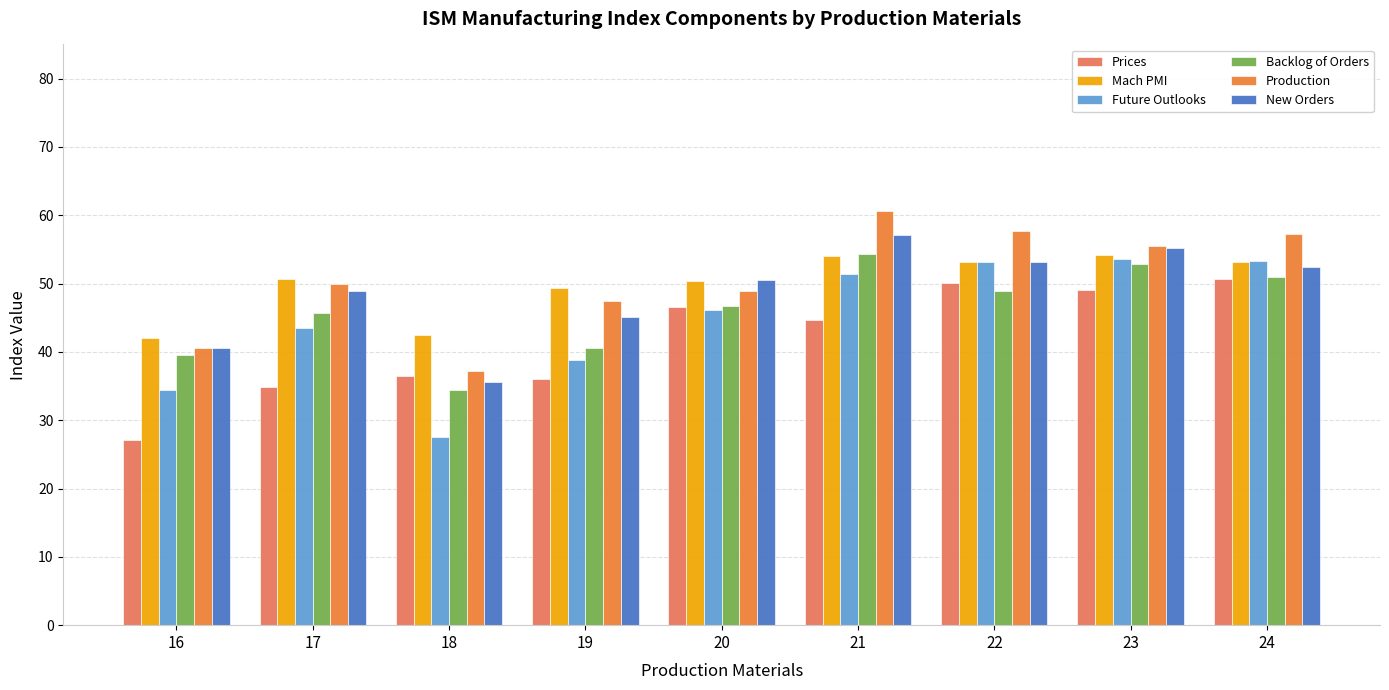

At which label is Future Outlooks closest to 40?

19